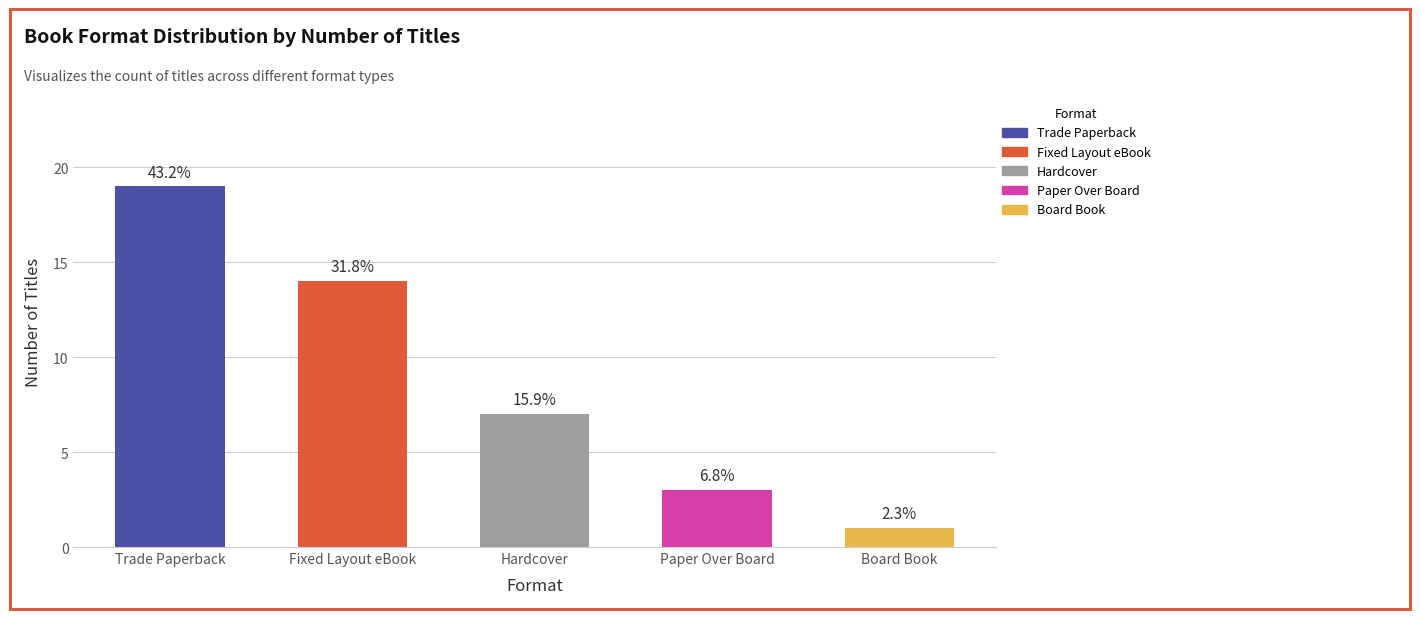

Reading left to right, transcribe all the data shown in this chart.

19	14	7	3	1